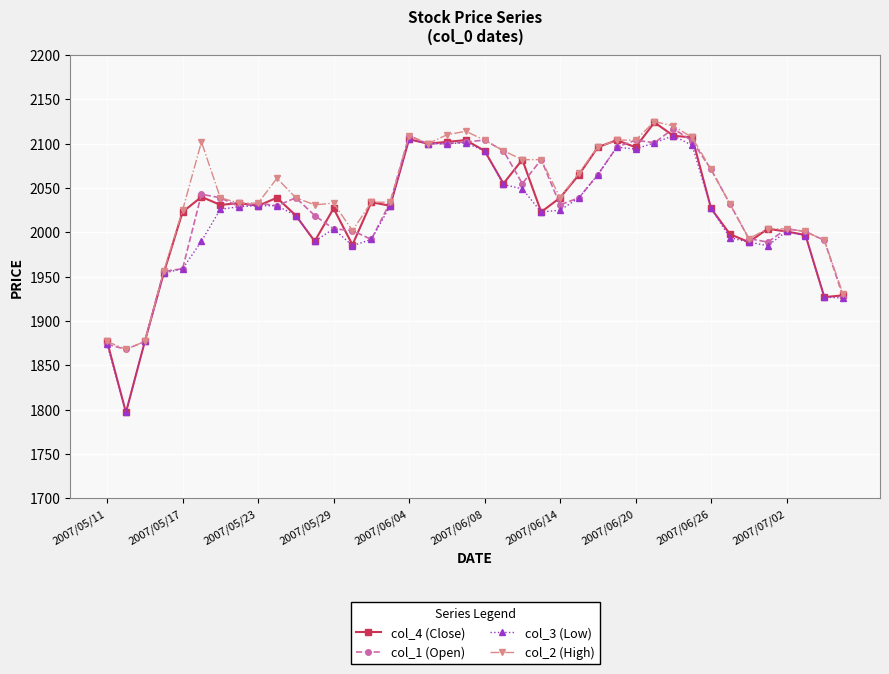

True or false: col_2 (High) has more than 0 points higher than both neighbors.

True